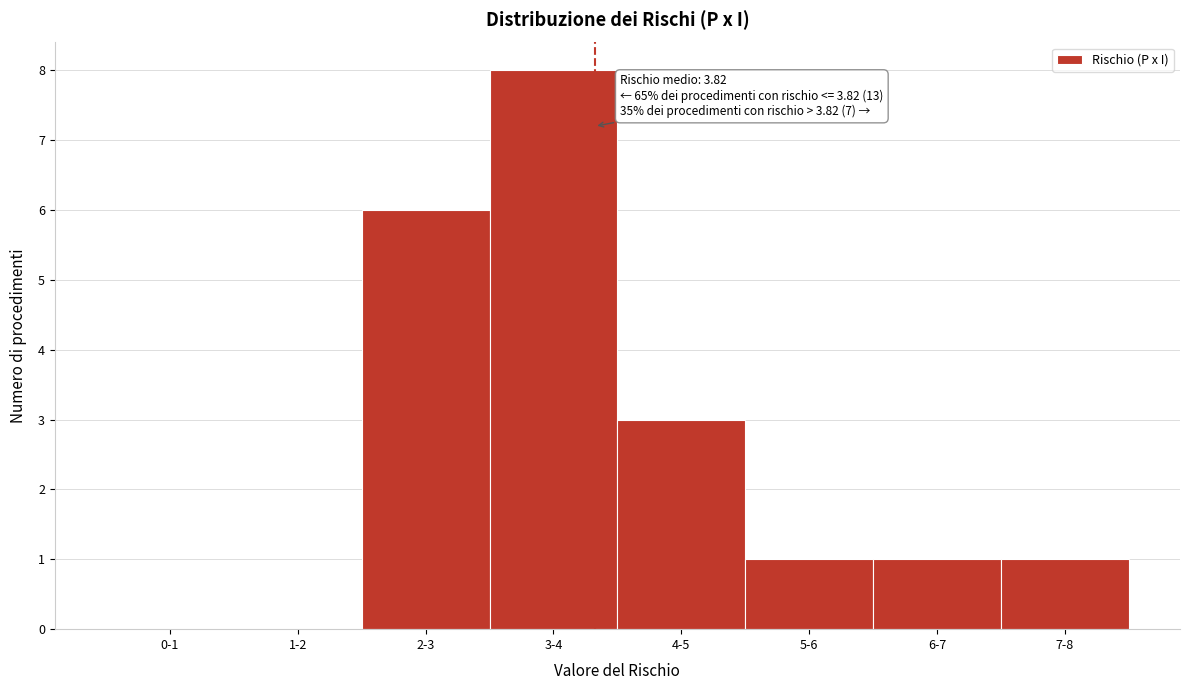

Reading right to left, list all the values displayed in this chart.

7-8=1	6-7=1	5-6=1	4-5=3	3-4=8	2-3=6	1-2=0	0-1=0